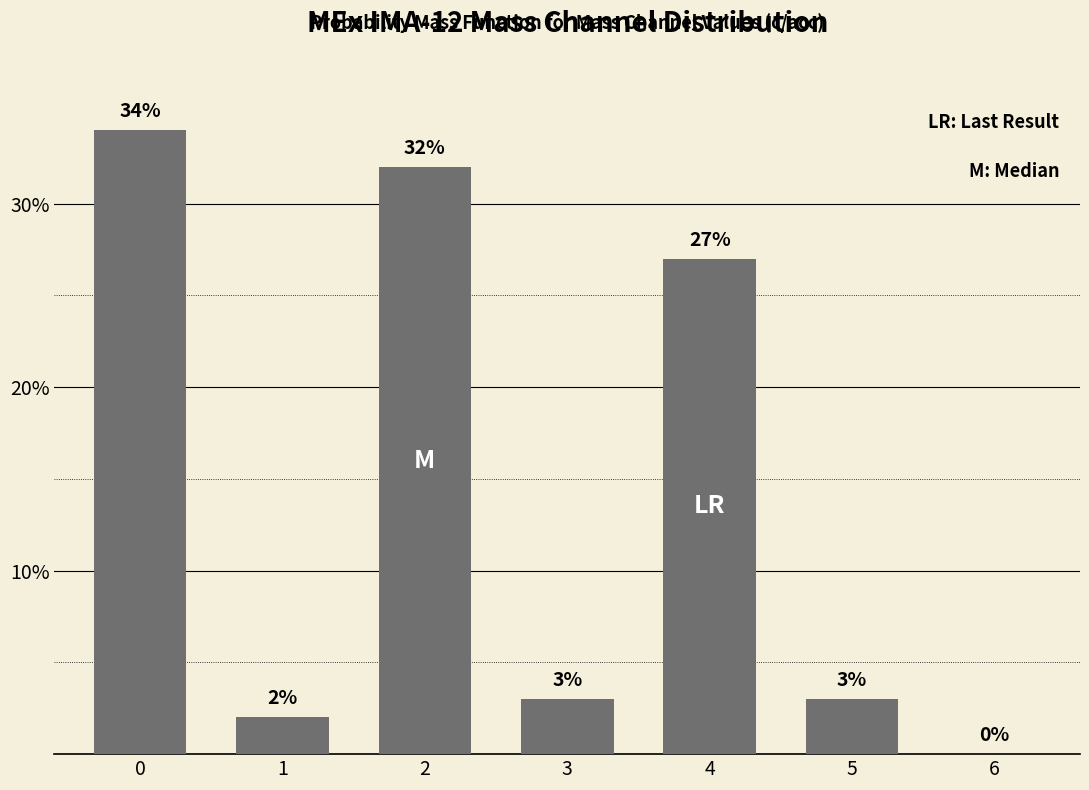

List the labels in order of value, smallest first.

6, 1, 3, 5, 4, 2, 0